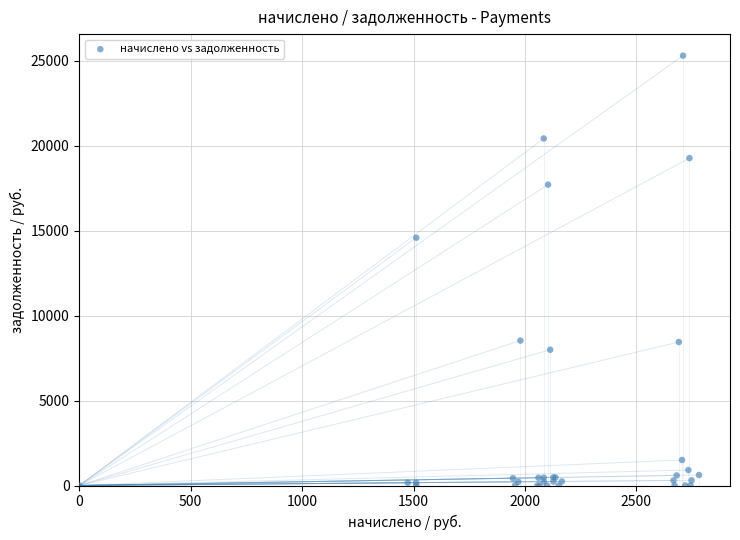

What Y value in the scatter plot is closest to 12651?

14585.4